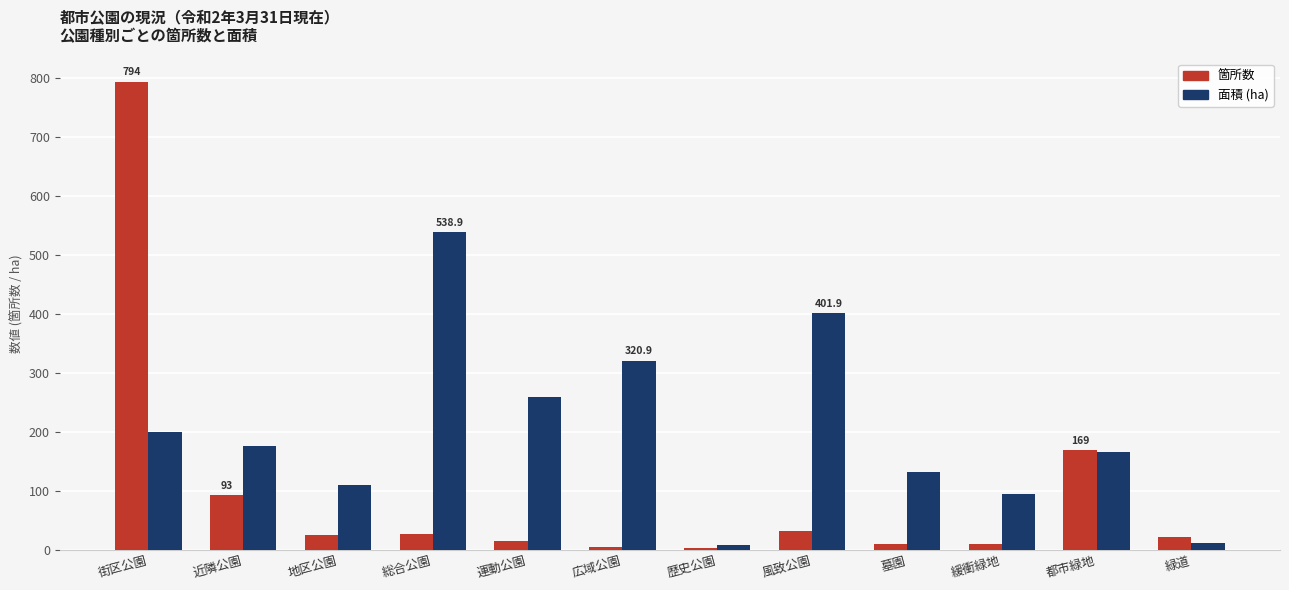

What position from the right is 総合公園?

9